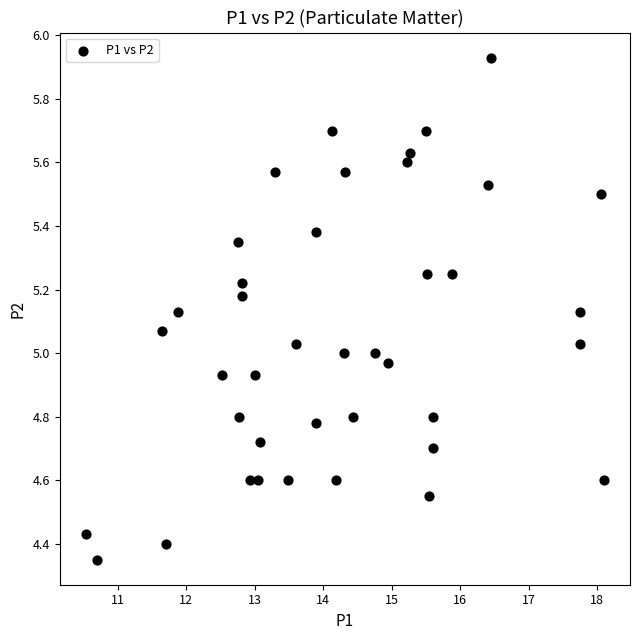

What is the range of X values (max minus min)?

7.6